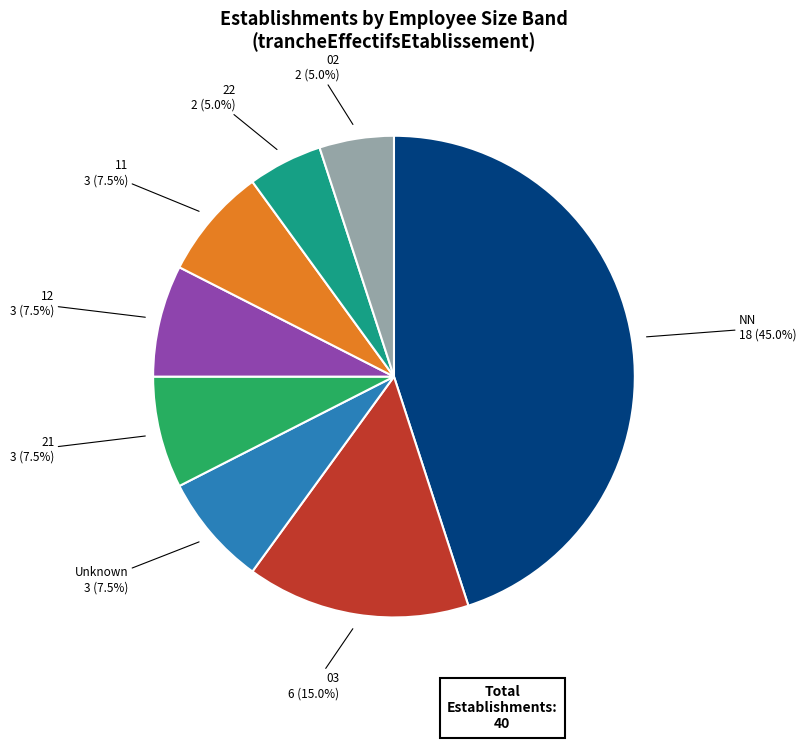

How many slices are in this pie chart?

8